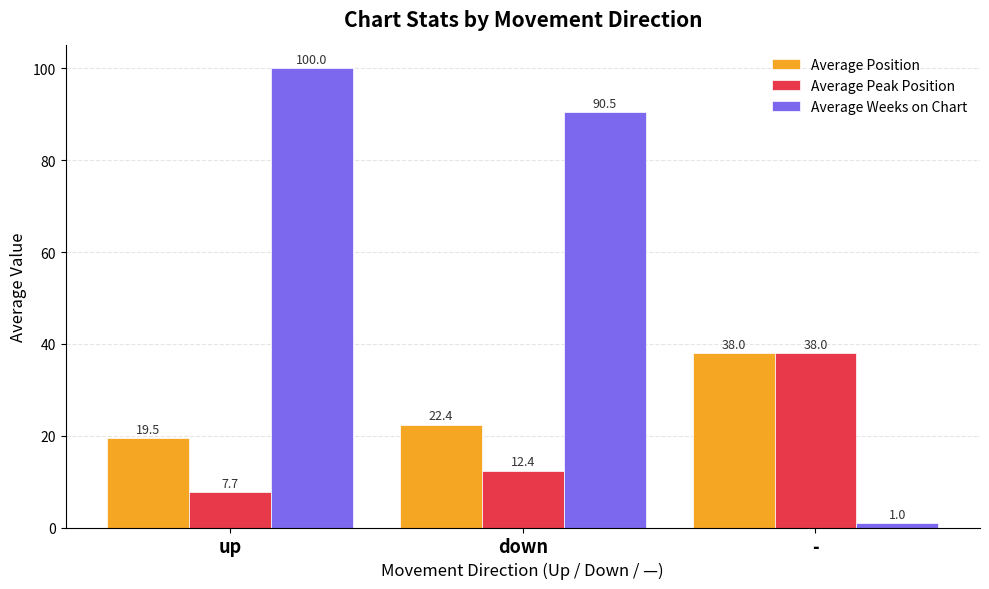

List the series in order of their overall mean, lowest first.

Average Peak Position, Average Position, Average Weeks on Chart